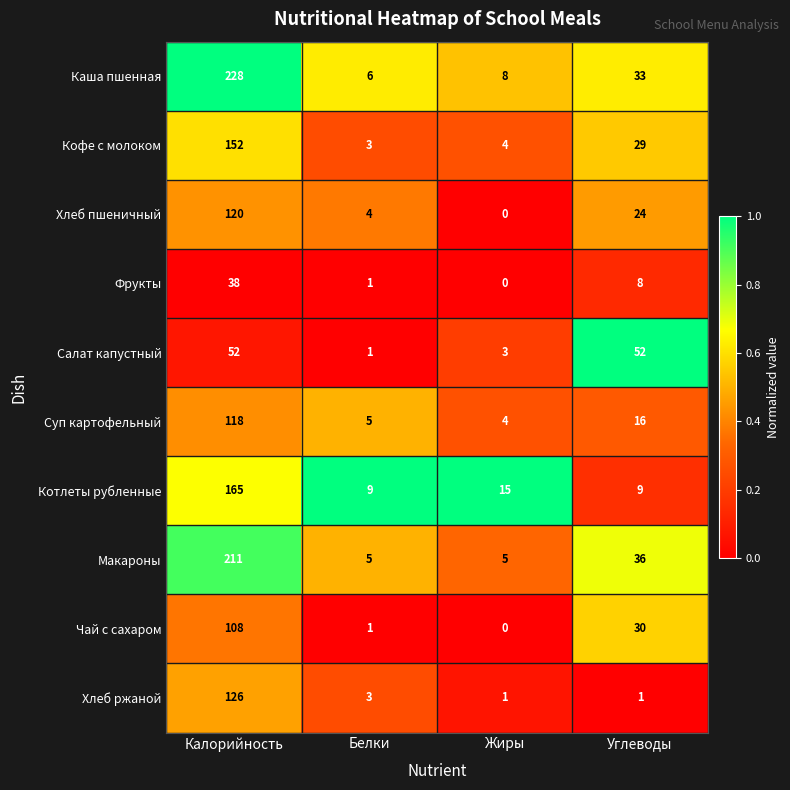

Rank the series at Калорийность from lowest to highest value.

Фрукты, Салат капустный, Чай с сахаром, Суп картофельный, Хлеб пшеничный, Хлеб ржаной, Кофе с молоком, Котлеты рубленные, Макароны, Каша пшенная